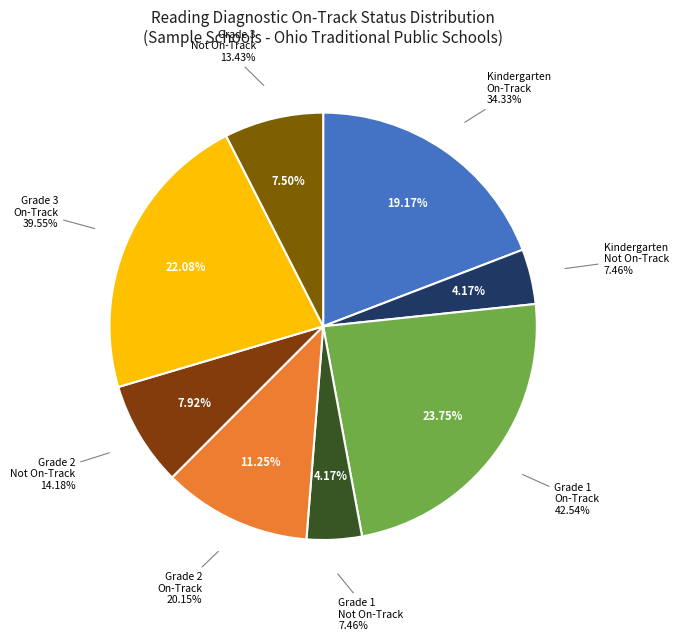

To the nearest percent, what is the difference between the largest and smallest slice percentages?

20%